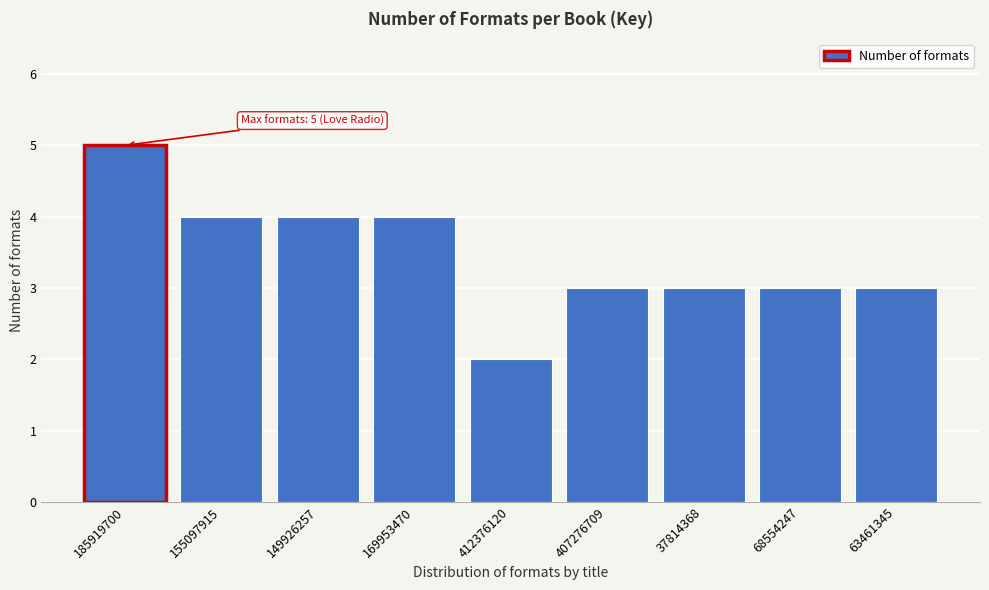

Reading left to right, transcribe all the data shown in this chart.

185919700=5	155097915=4	149926257=4	169953470=4	412376120=2	407276709=3	37814368=3	68554247=3	63461345=3